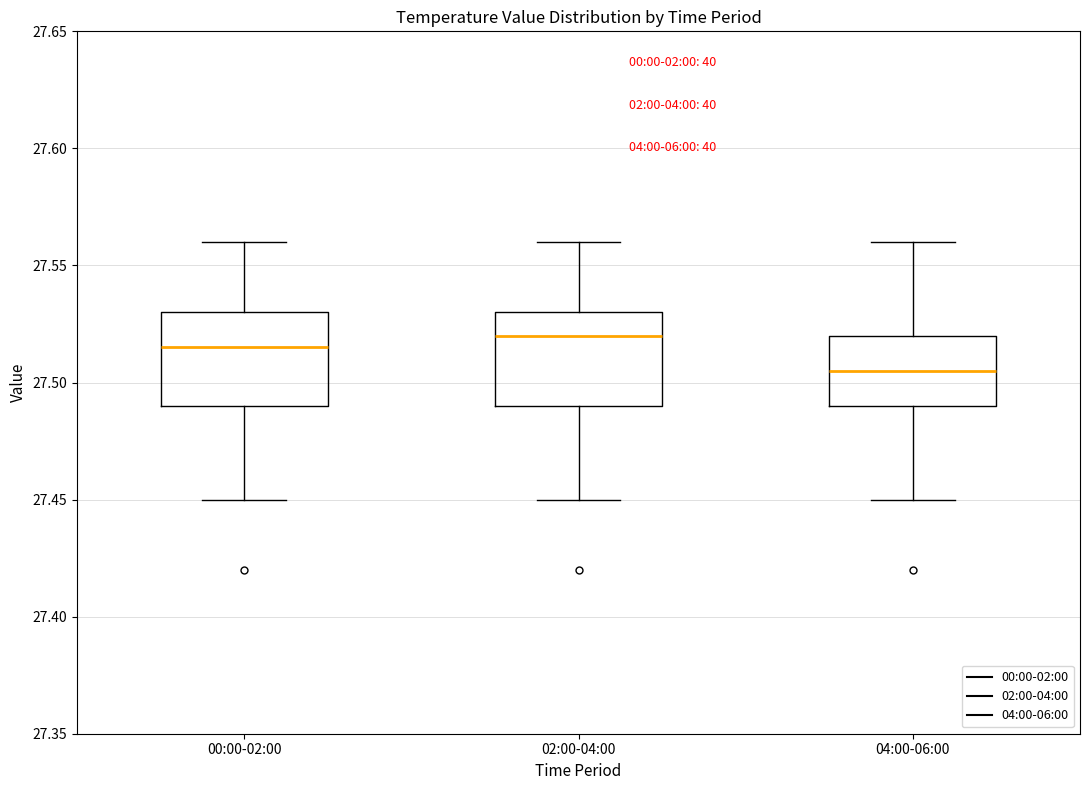

Reading left to right, transcribe this box plot: for each box, give where its median line is, the range the box spans, and where its two whiskers end, as read against the y-axis. The values are not printed on the chart, so give them approximately, as read against the axis.

00:00-02:00: median 27.515, box 27.490 to 27.530, whiskers 27.450 to 27.560
02:00-04:00: median 27.520, box 27.490 to 27.530, whiskers 27.450 to 27.560
04:00-06:00: median 27.505, box 27.490 to 27.520, whiskers 27.450 to 27.560